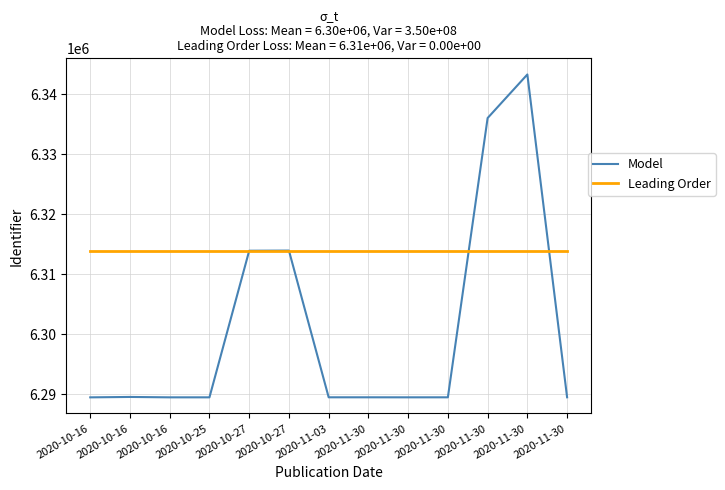

What is the total value across all series at 2020-10-27?

12627858